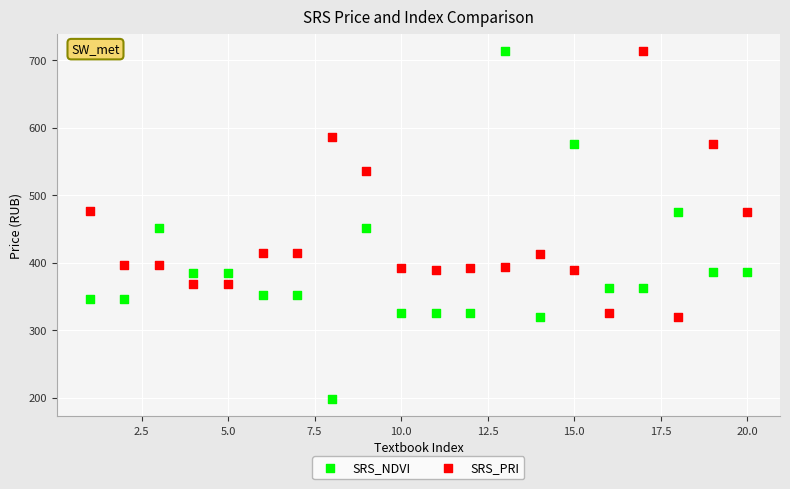

Which series reaches the minimum Y coordinate?

SRS_NDVI